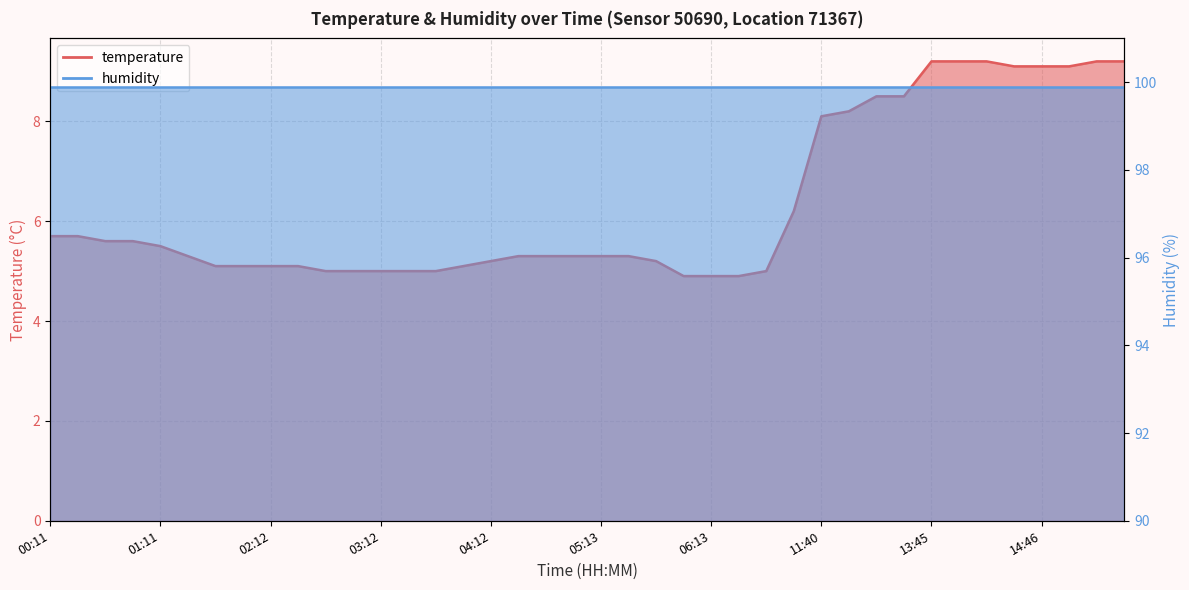

Which label corresponds to the largest value in the chart?

13:45